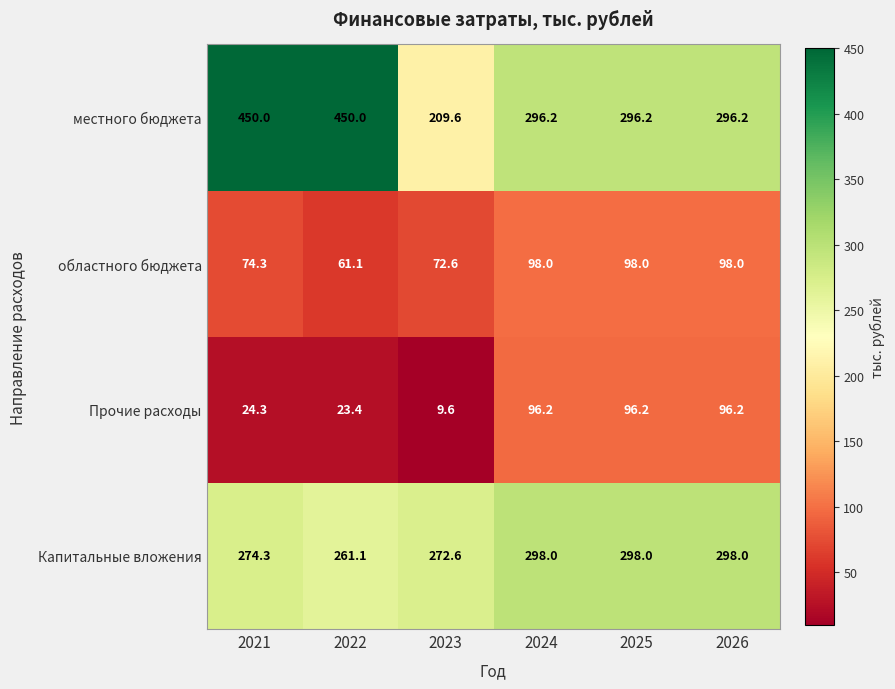

Reading left to right, list all the values displayed in this chart.

местного бюджета: 450.0	450.0	209.6	296.2	296.2	296.2
областного бюджета: 74.3	61.1	72.6	98.0	98.0	98.0
Прочие расходы: 24.3	23.4	9.6	96.2	96.2	96.2
Капитальные вложения: 274.3	261.1	272.6	298.0	298.0	298.0